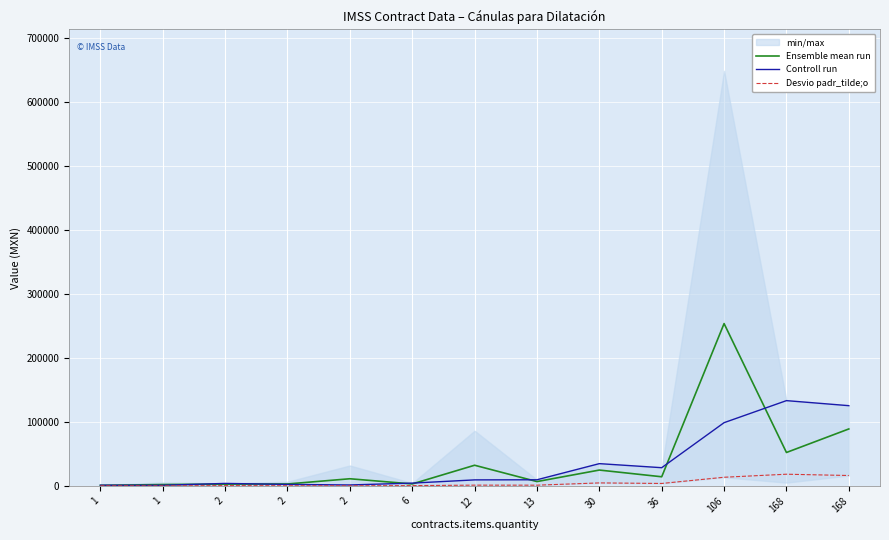

Rank the series by their maximum value, from highest to lowest.

Ensemble mean run, Controll run, Desvio padr_tilde;o